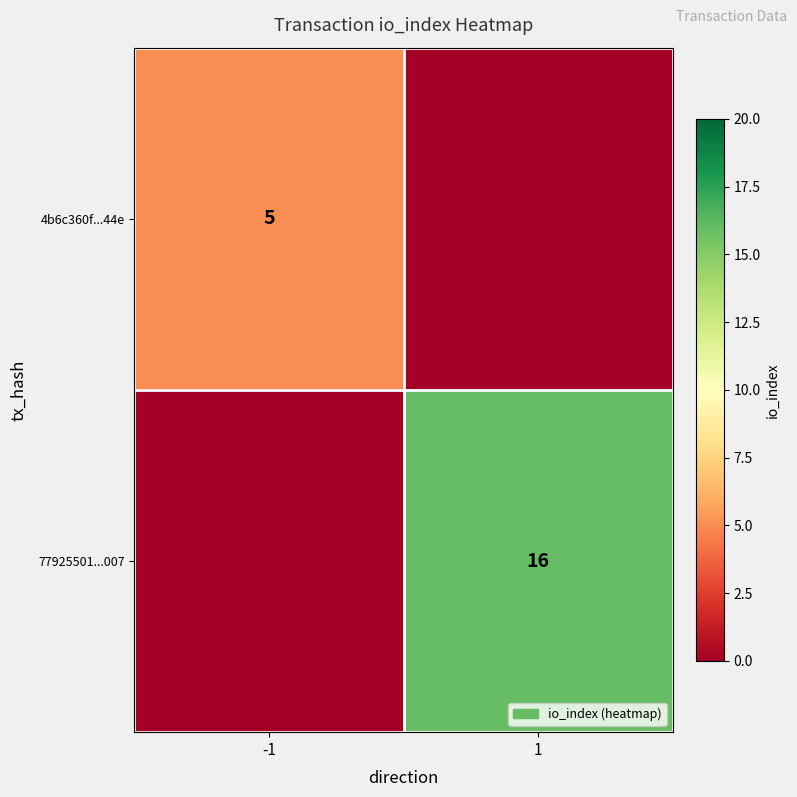

Is it true that 77925501...007 equals 16 at 1?

True